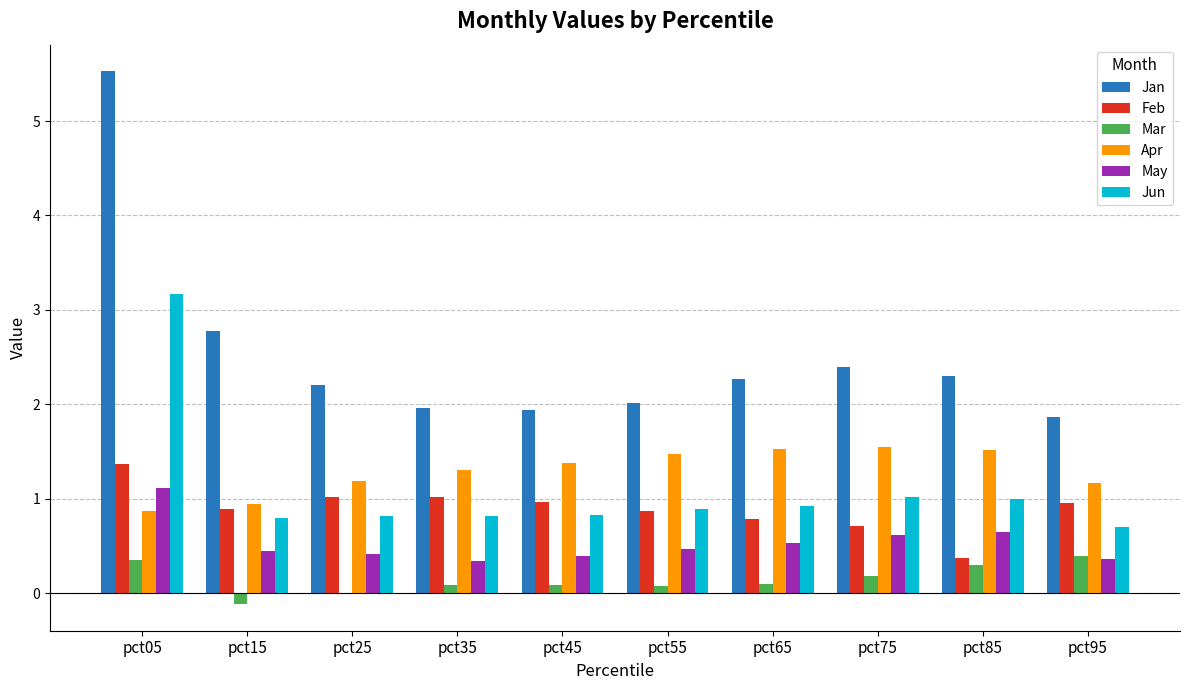

Which series has the largest range (max minus min)?

Jan